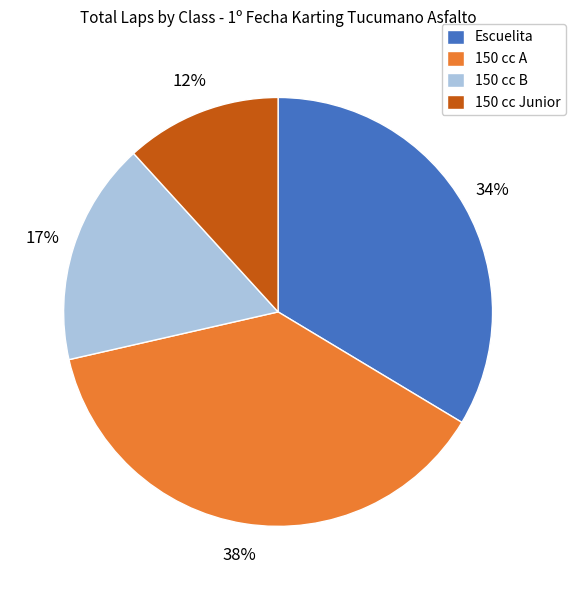

Combined, do Escuelita and 150 cc A account for over 50%?

Yes